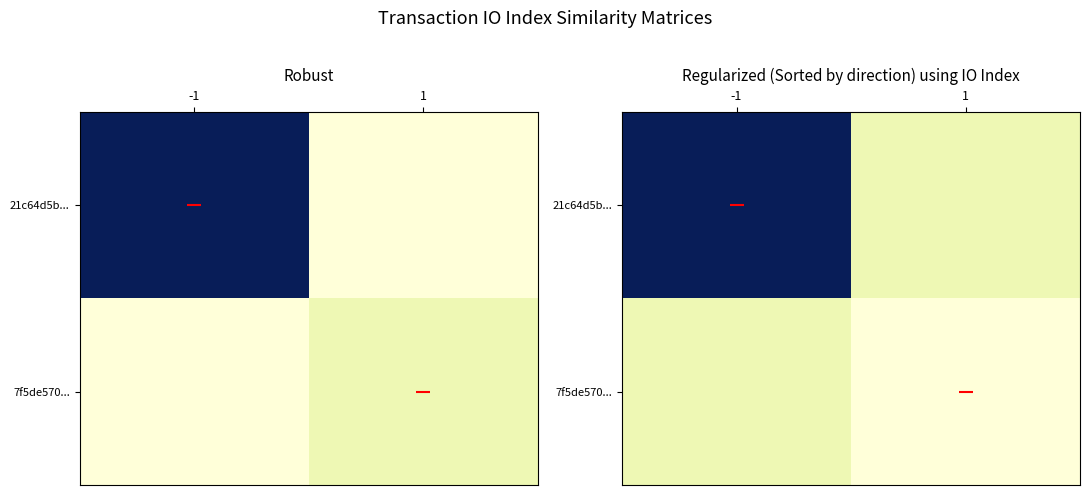

What is the sum of the 21c64d5b... values at 1 and -1?

125